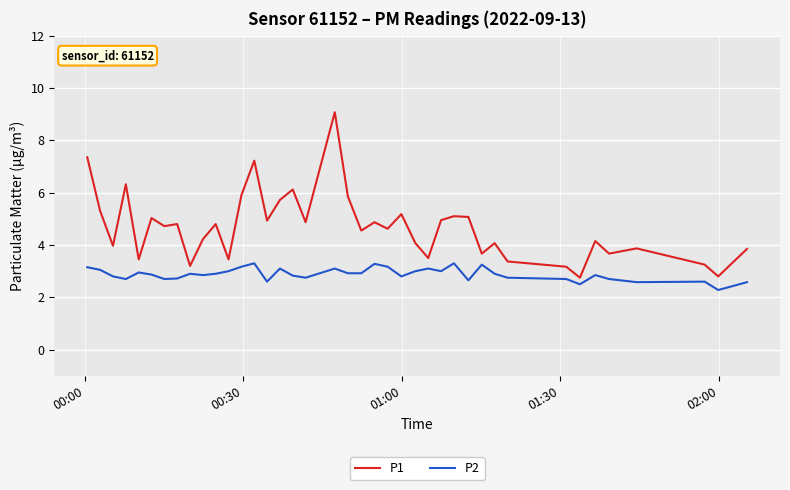

Which series has the widest spread of values?

P1